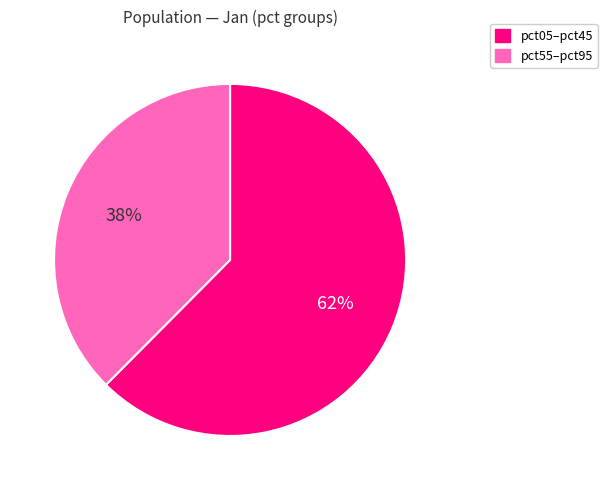

To the nearest percent, what percentage of the pie is pct55–pct95?

38%